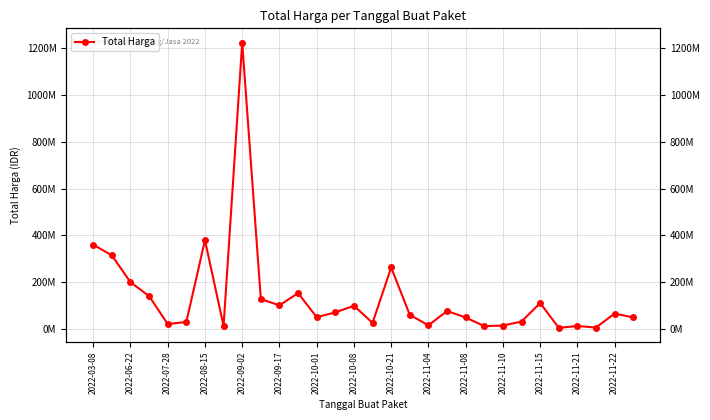

Does the chart have visible grid lines?

Yes